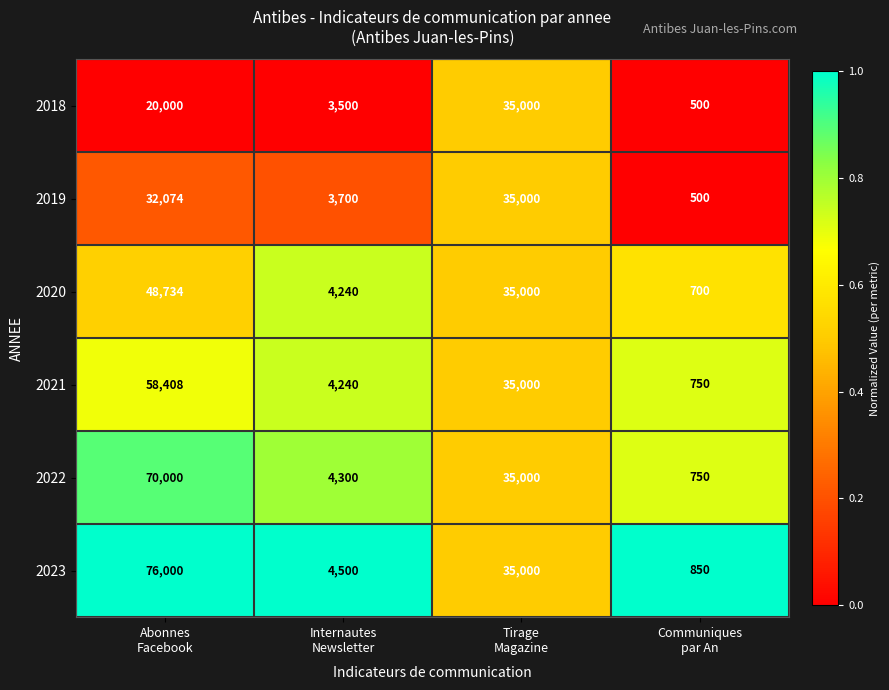

What is the difference between the maximum and second lowest values in the 2018 series?

31500